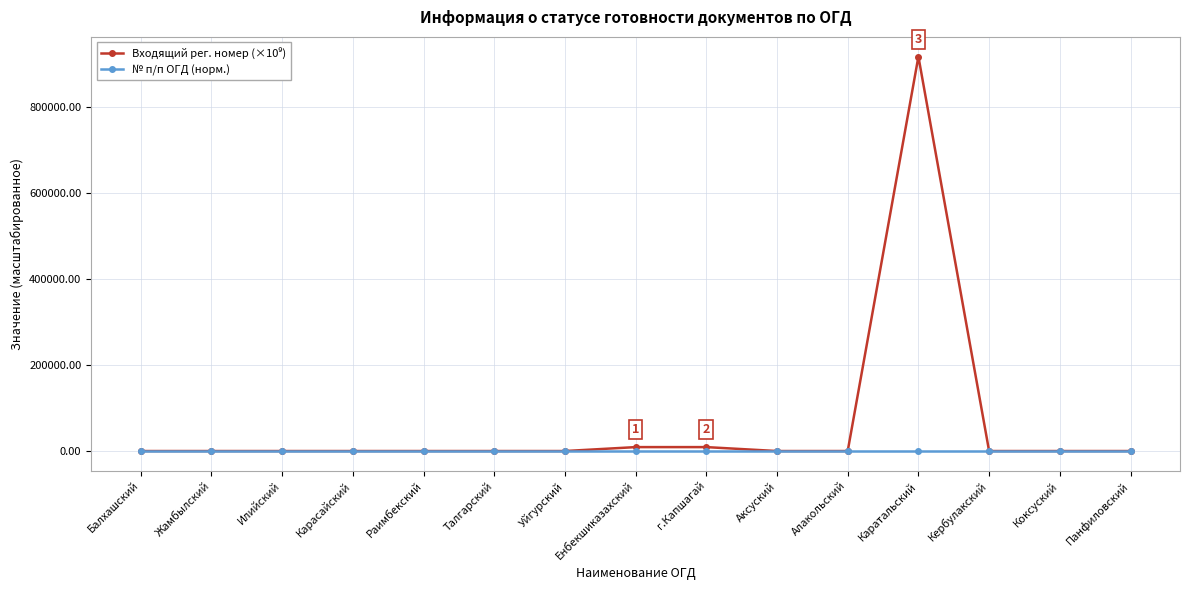

Which category has the highest value across all series?

Каратальский